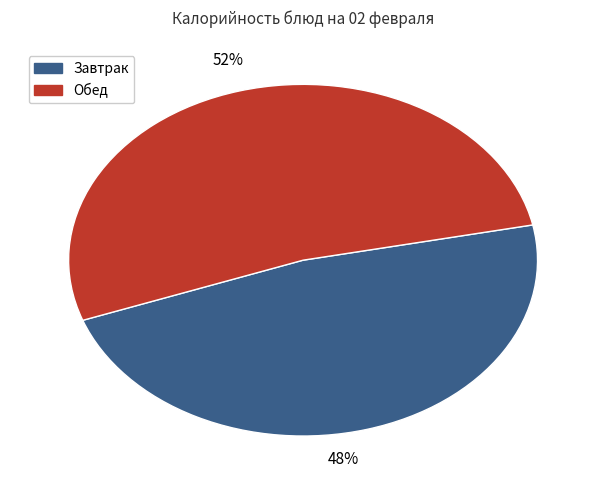

To the nearest percent, what is the average slice percentage?

50%